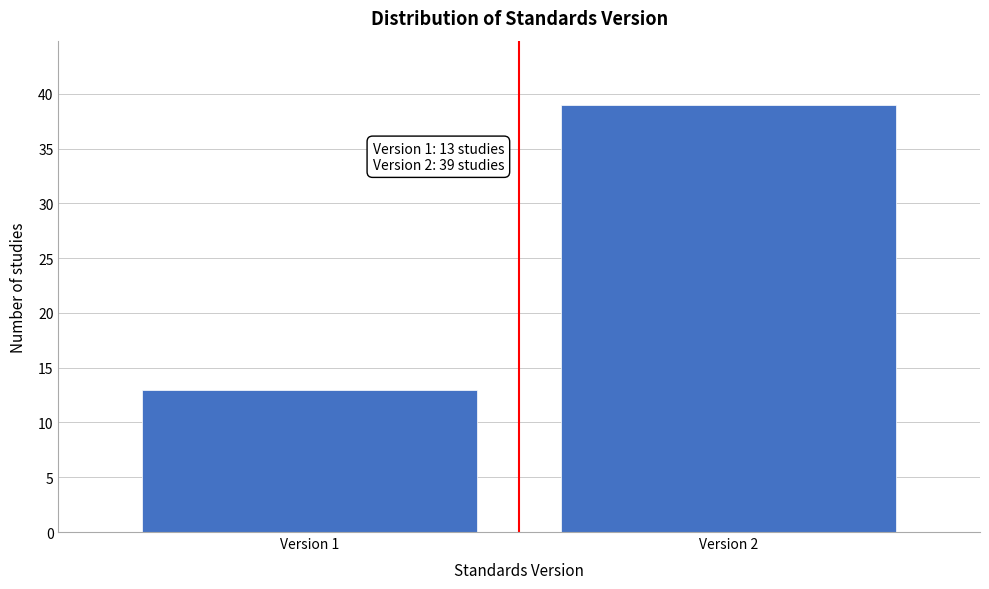

Reading left to right, transcribe all the data shown in this chart.

13	39